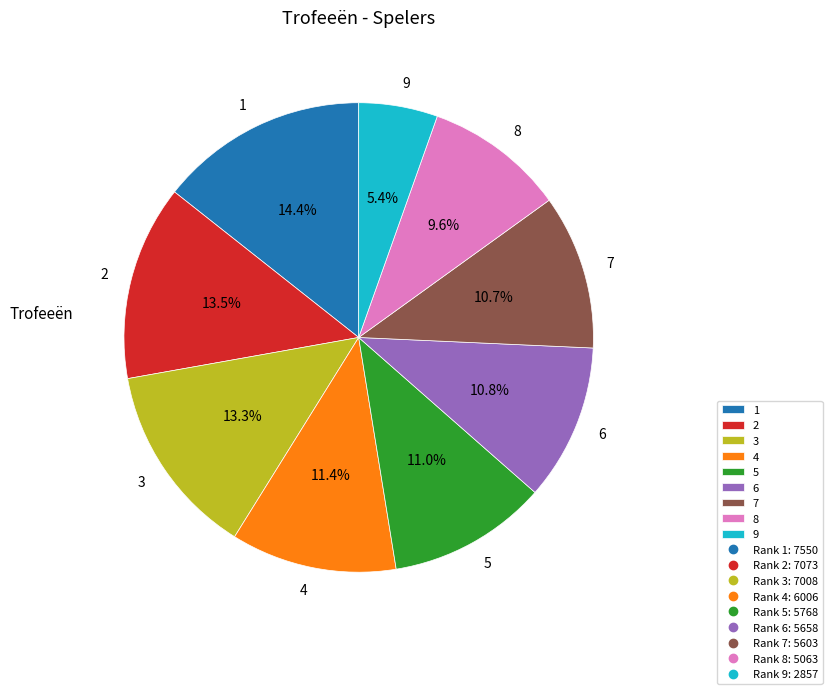

True or false: 2 accounts for 2% of the total.

False